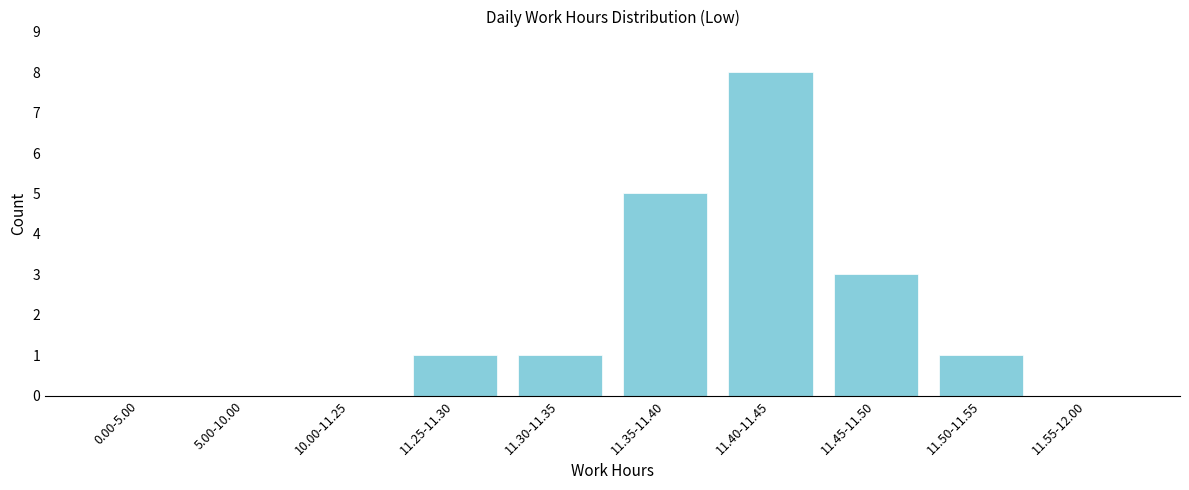

Reading left to right, what are all the values shown in this chart?

0.00-5.00=0	5.00-10.00=0	10.00-11.25=0	11.25-11.30=1	11.30-11.35=1	11.35-11.40=5	11.40-11.45=8	11.45-11.50=3	11.50-11.55=1	11.55-12.00=0